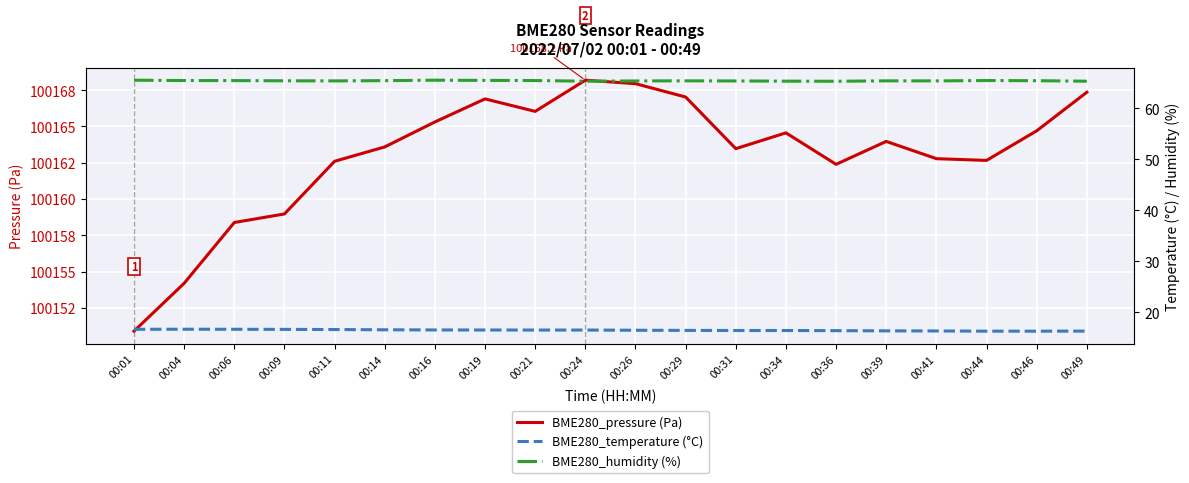

What is the sum of the BME280_humidity (%) values at 00:01 and 00:31?

130.9